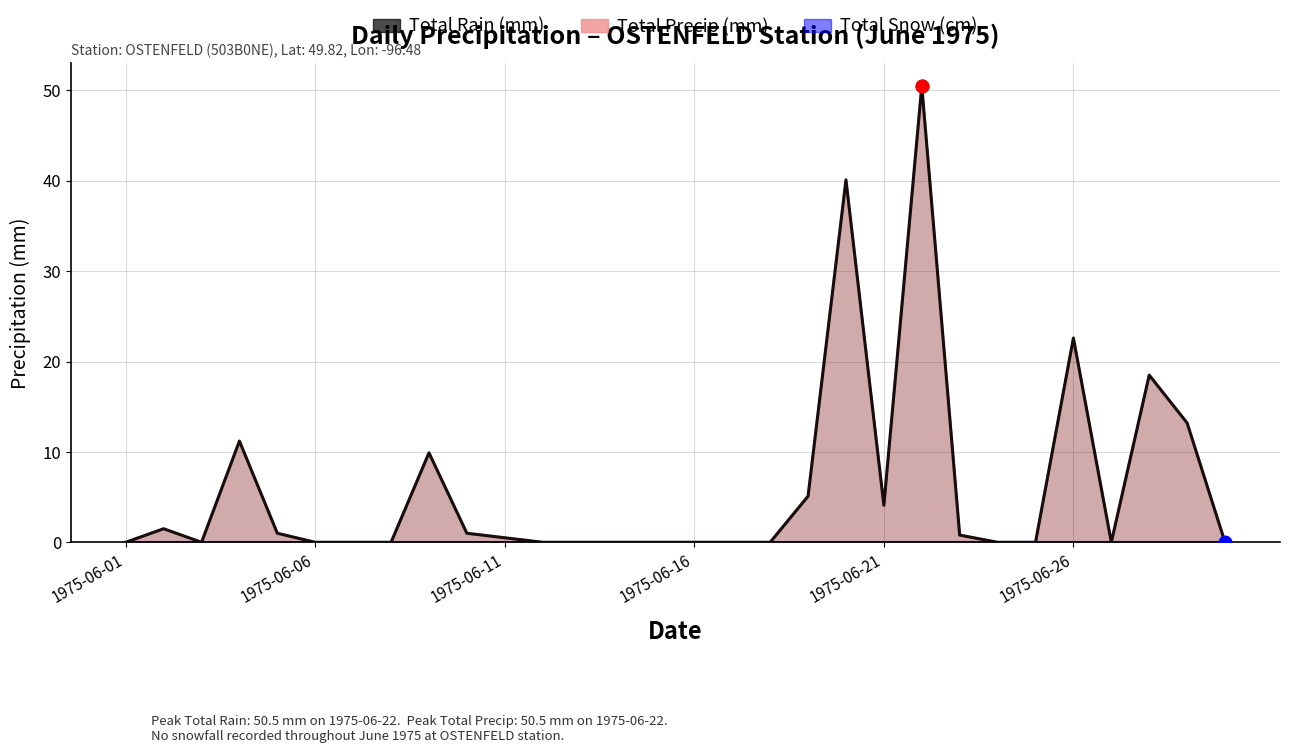

The Total Rain (mm) series shows 5.1 at 1975-06-19. True or false?

True